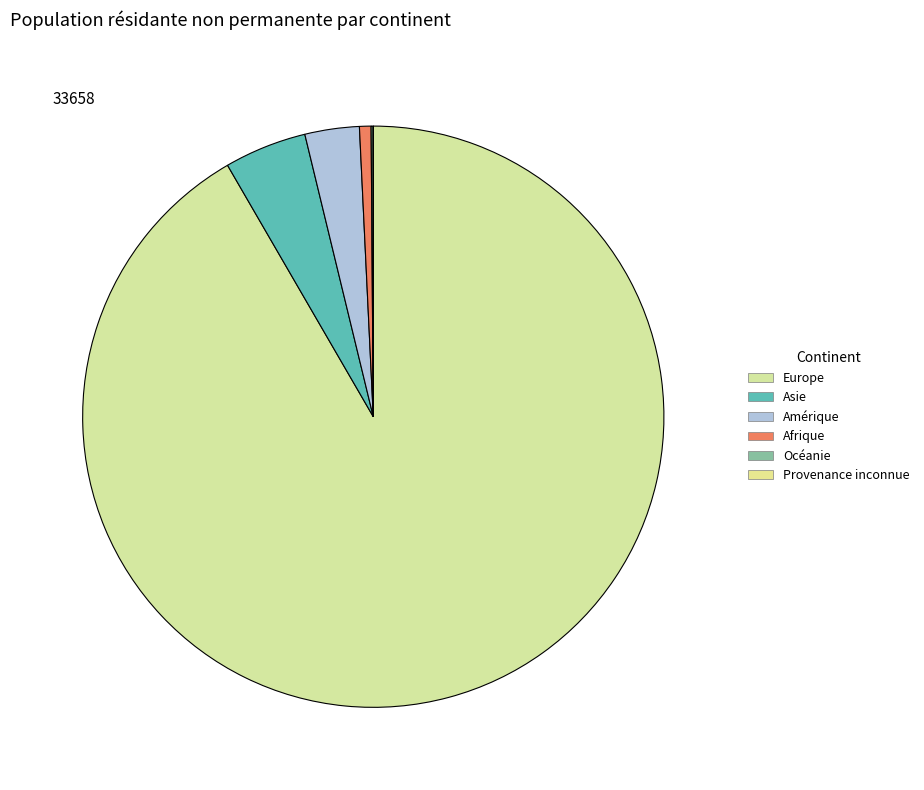

Is the sum of Afrique and Provenance inconnue greater than half?

No